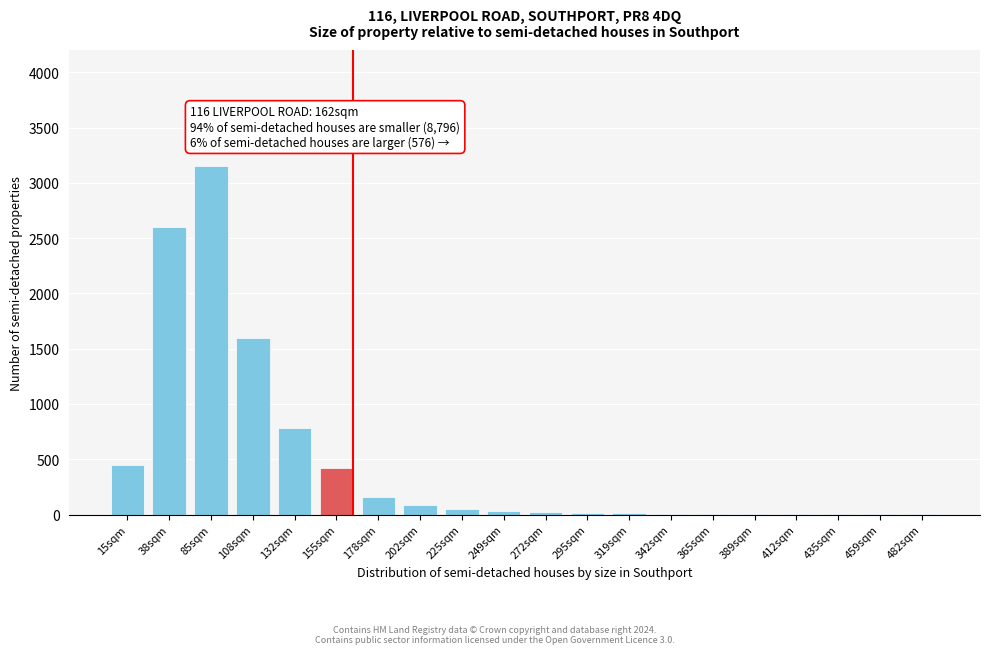

The chart shows a value of 274 at 132sqm. True or false?

False